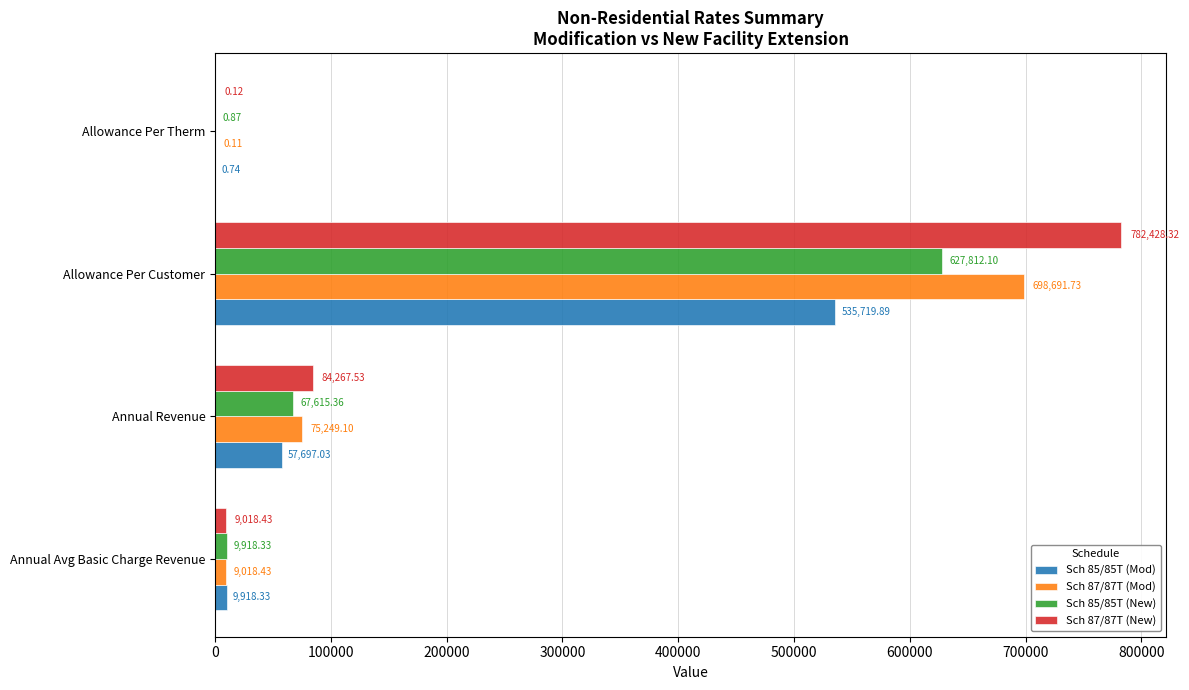

At which label is Sch 87/87T (Mod) closest to 349345?

Annual Revenue